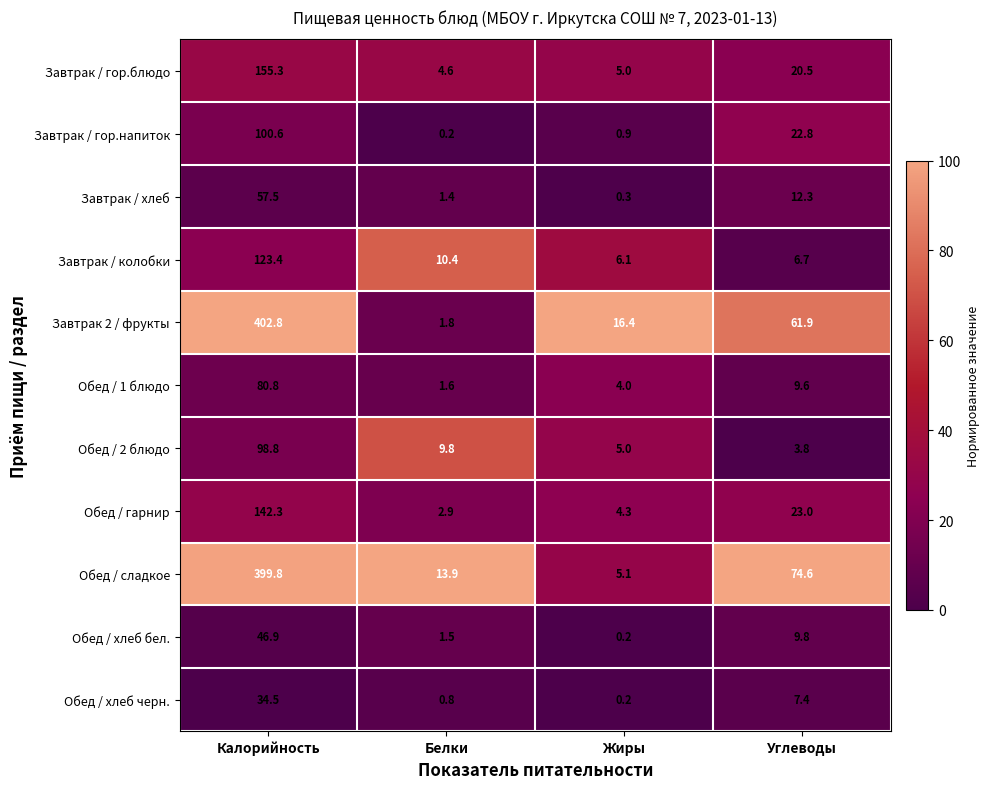

Between Калорийность and Углеводы, which series saw the biggest shift?

Завтрак 2 / фрукты